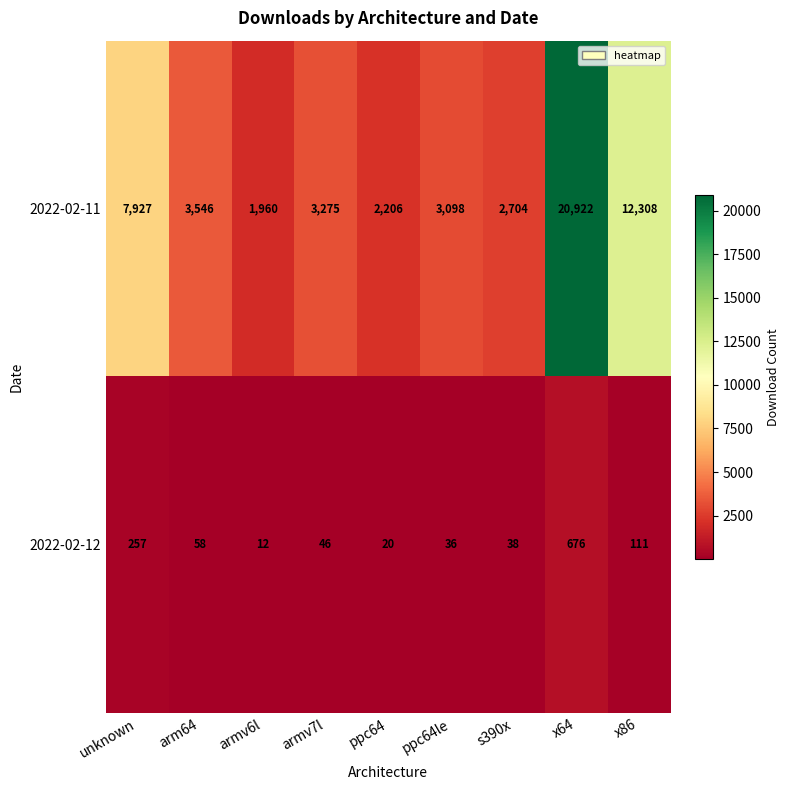

List the series in order of their peak value, lowest first.

2022-02-12, 2022-02-11